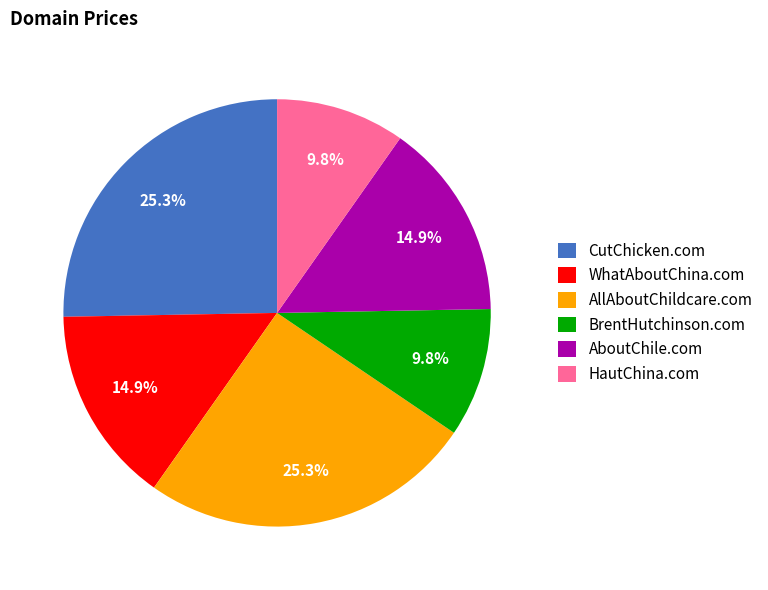

To the nearest percent, what percentage of the pie is CutChicken.com?

25%